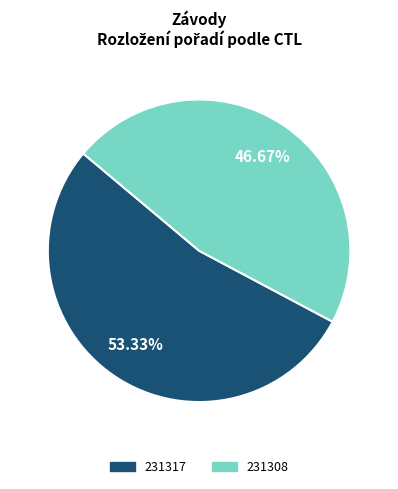

Count the number of slices in the pie.

2